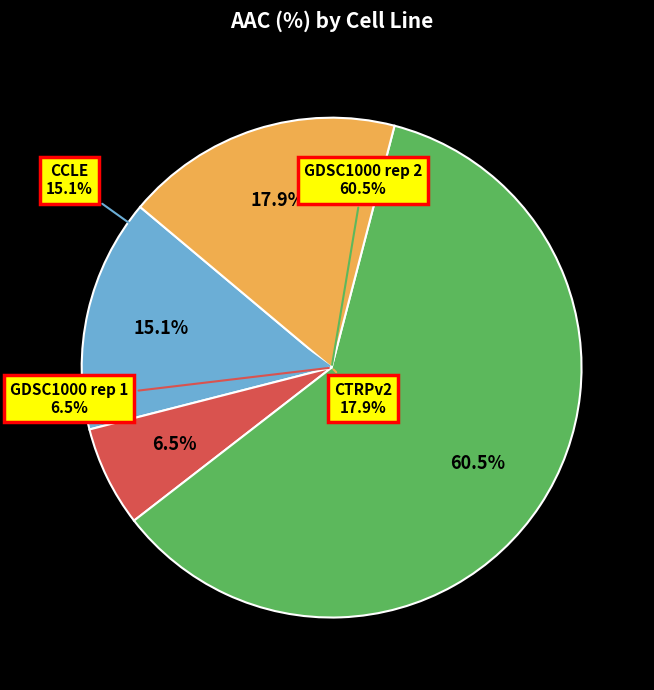

Does any single category account for the majority?

Yes